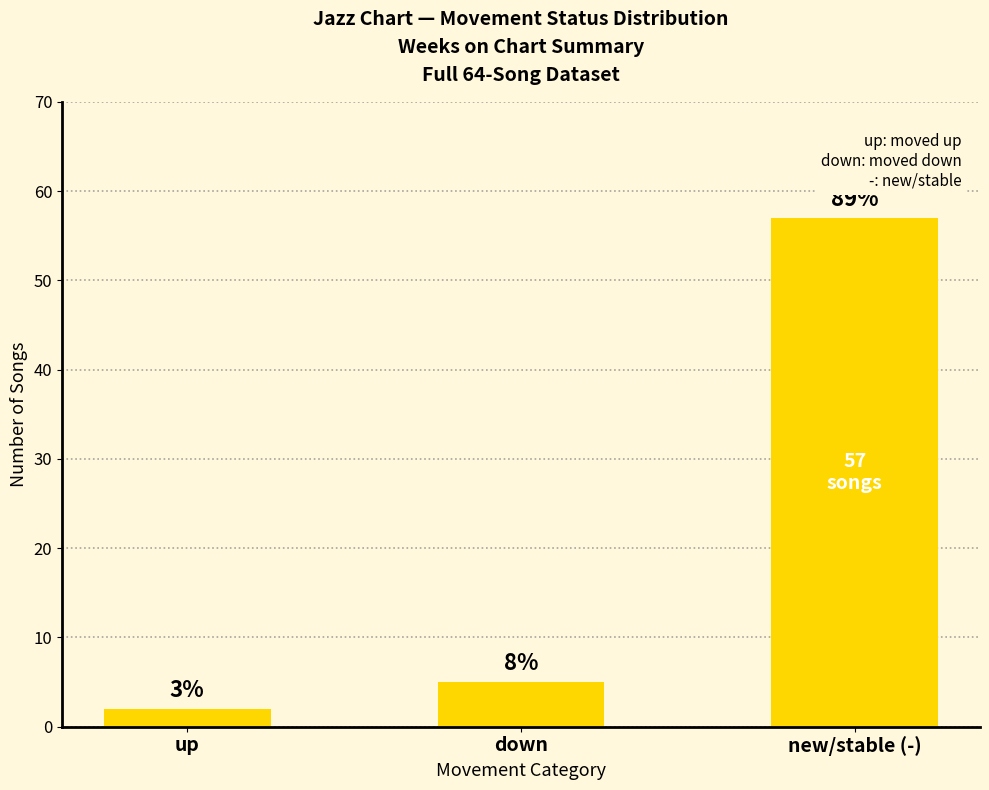

Where does the data first go above 5?

new/stable (-)